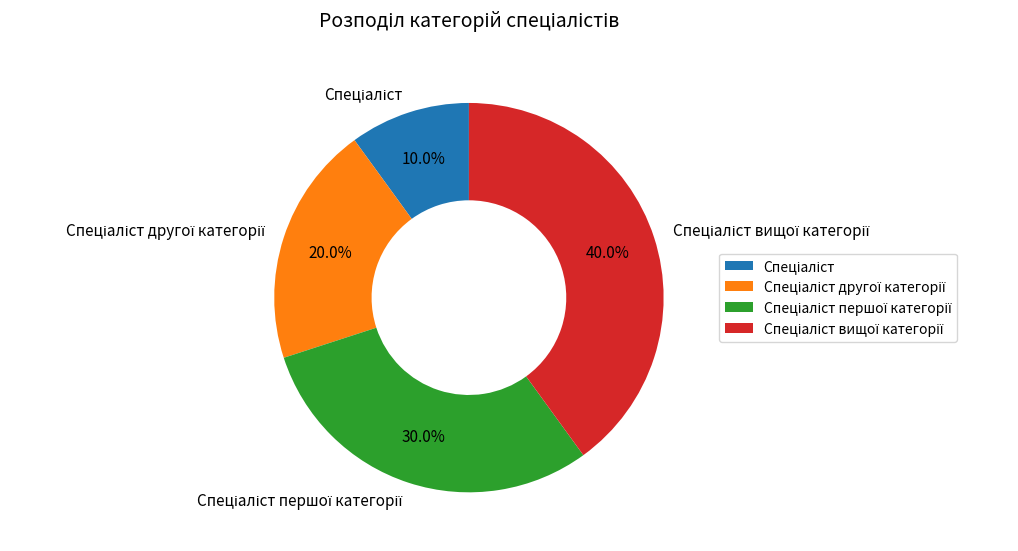

Does any single category account for the majority?

No